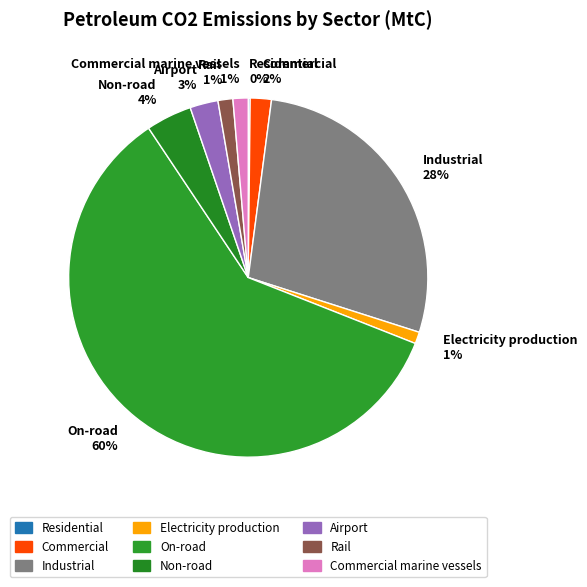

What percentage is the Rail 1% slice, to the nearest percent?

1%